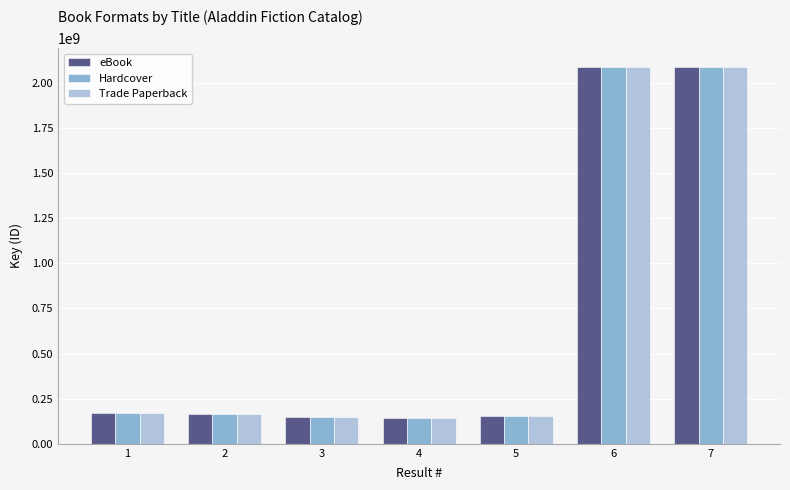

At how many categories does at least one series exceed 1743378026?

2